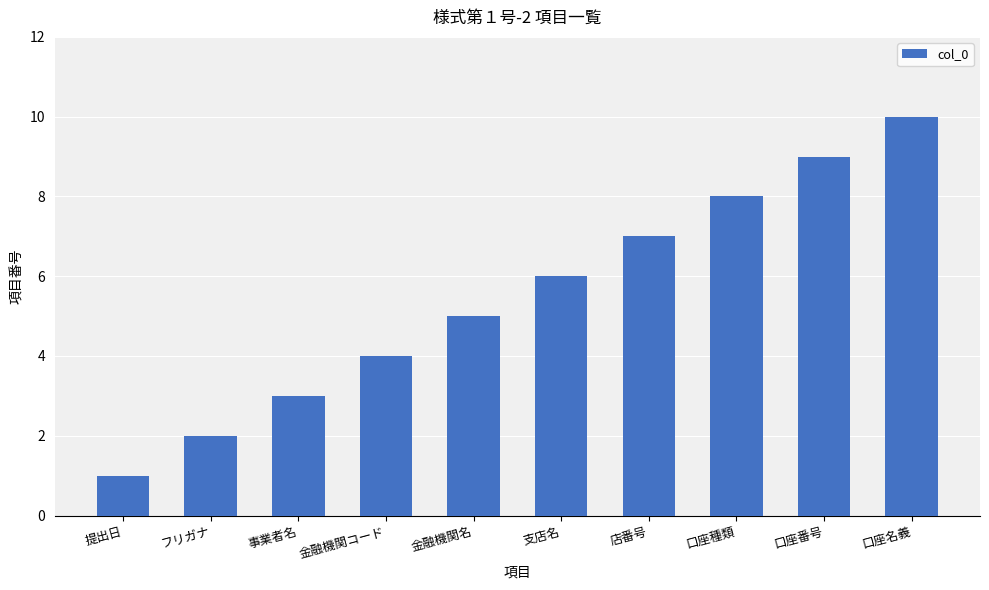

Reading right to left, extract all data points from this chart.

口座名義=10	口座番号=9	口座種類=8	店番号=7	支店名=6	金融機関名=5	金融機関コード=4	事業者名=3	フリガナ=2	提出日=1